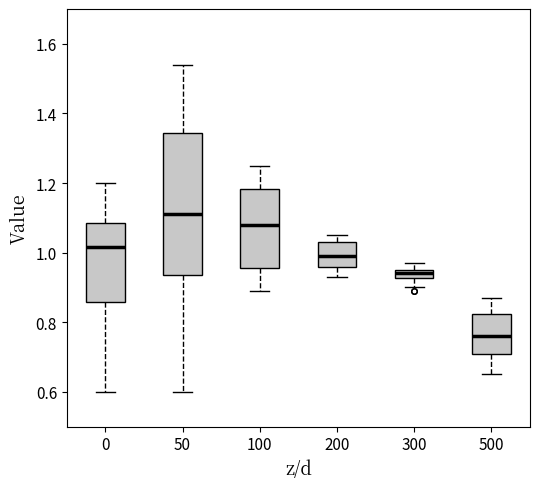

Which box has the lowest median line?

500